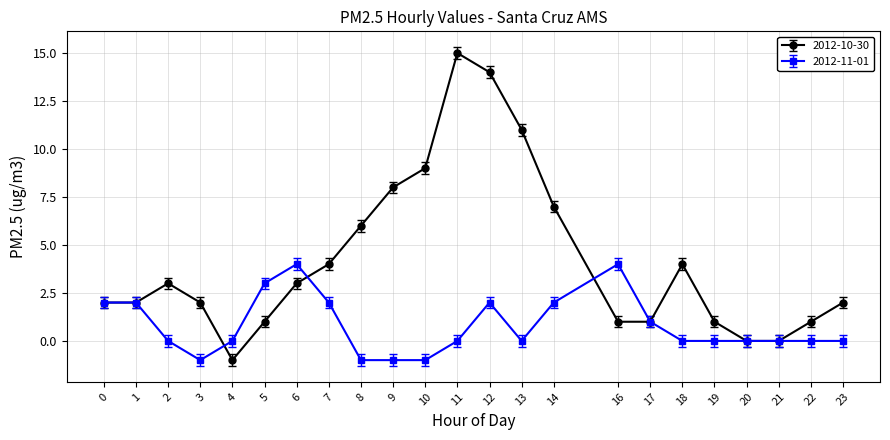

How many distinct data groups are displayed?

2